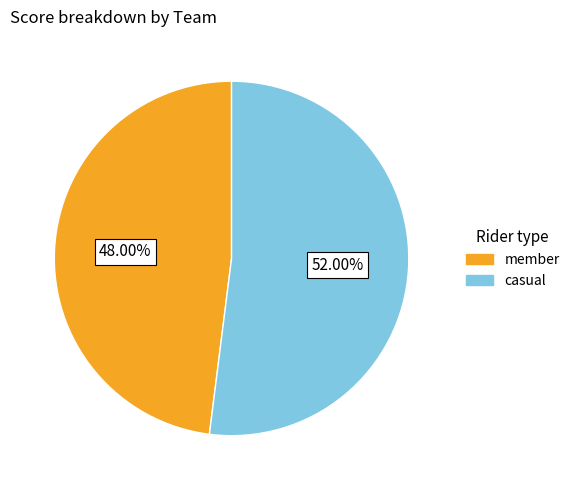

Does any single category account for the majority?

Yes